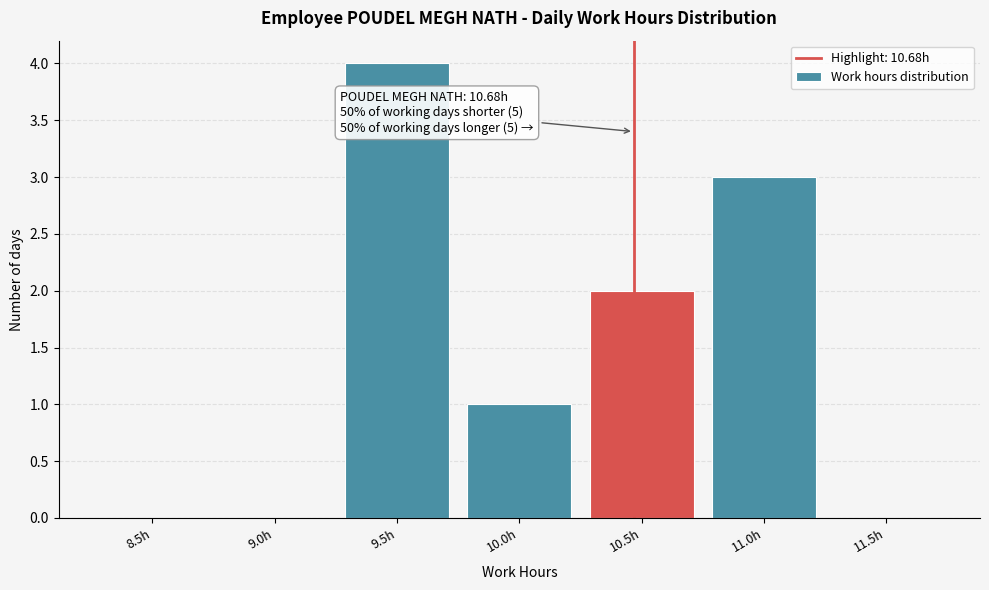

Reading left to right, what are all the values shown in this chart?

8.5h=0	9.0h=0	9.5h=4	10.0h=1	10.5h=2	11.0h=3	11.5h=0